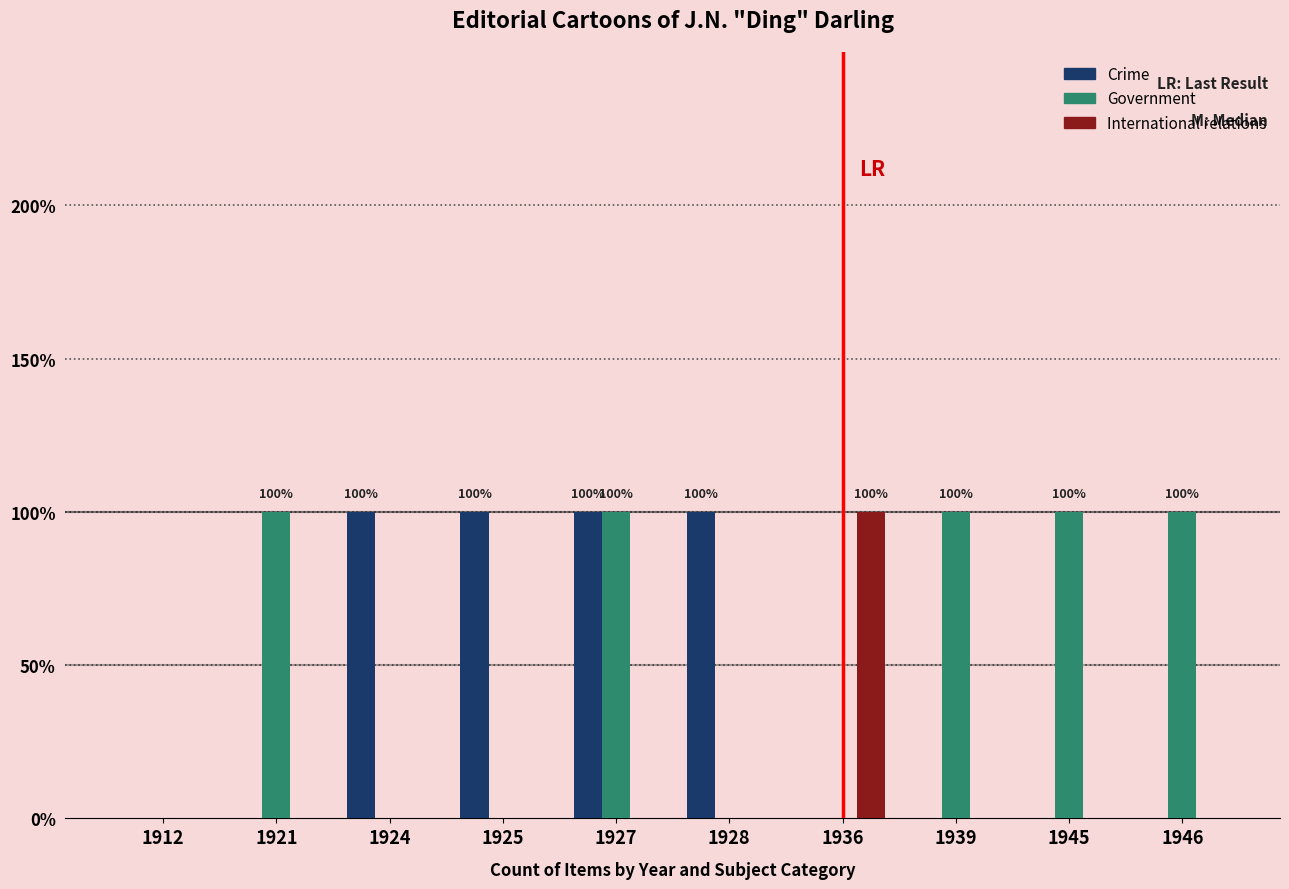

Reading left to right, list all the values displayed in this chart.

Crime: 0	0	1	1	1	1	0	0	0	0
Government: 0	1	0	0	1	0	0	1	1	1
International relations: 0	0	0	0	0	0	1	0	0	0